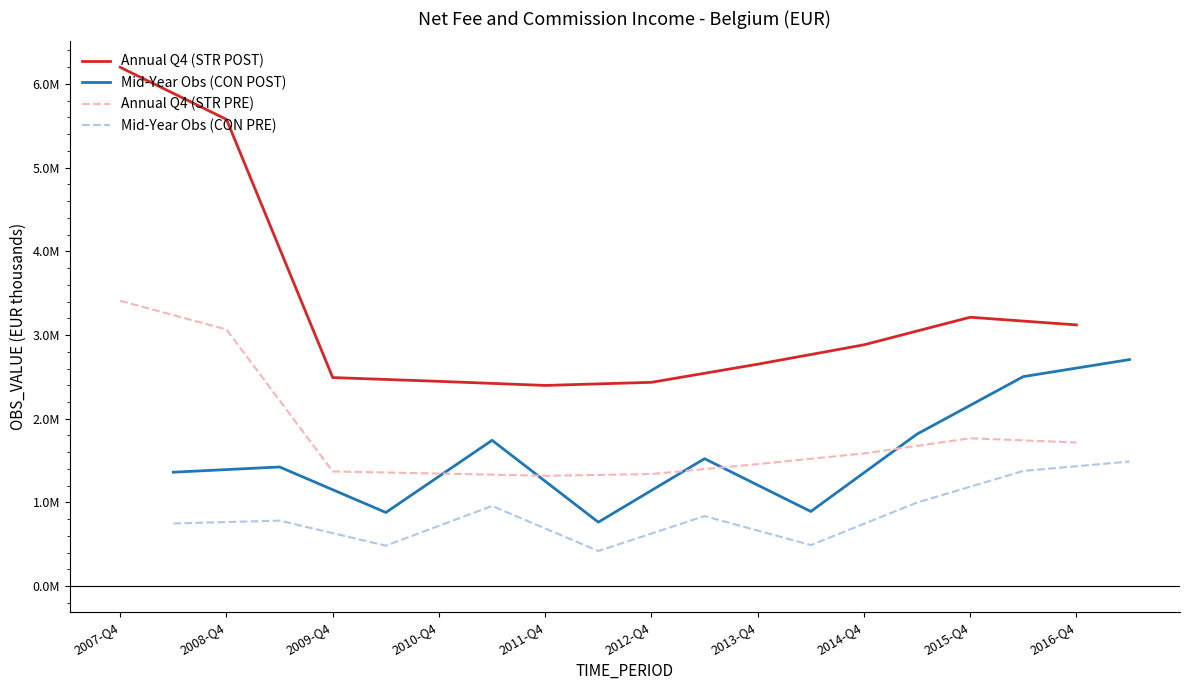

Is the value of Annual Q4 (STR PRE) at 2015-Q4 greater than the value of Mid-Year Obs (CON PRE) at 2015-Q4?

Yes